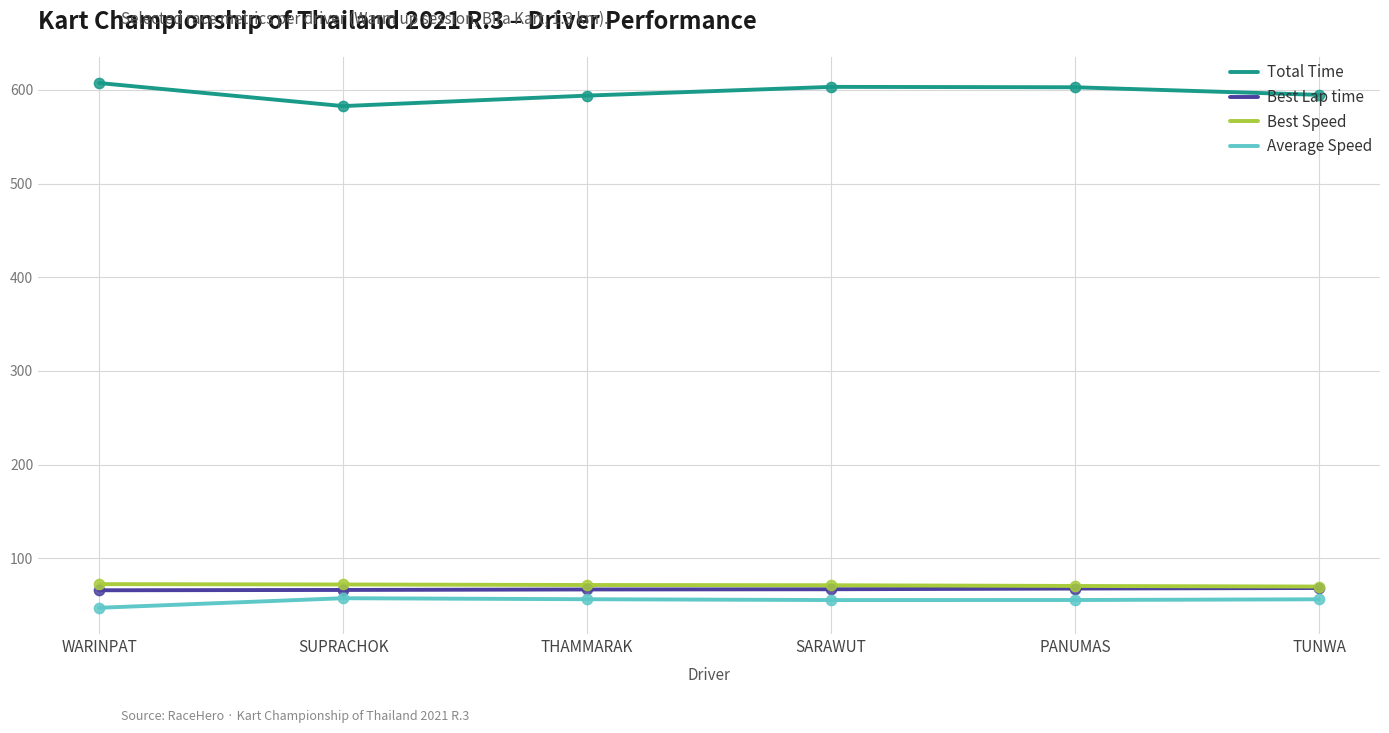

What is the spread (max minus min) of values at SUPRACHOK?

525.1